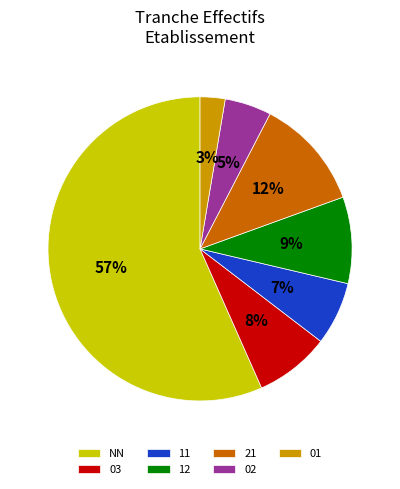

Do 02 and NN together represent more than half of the pie?

Yes